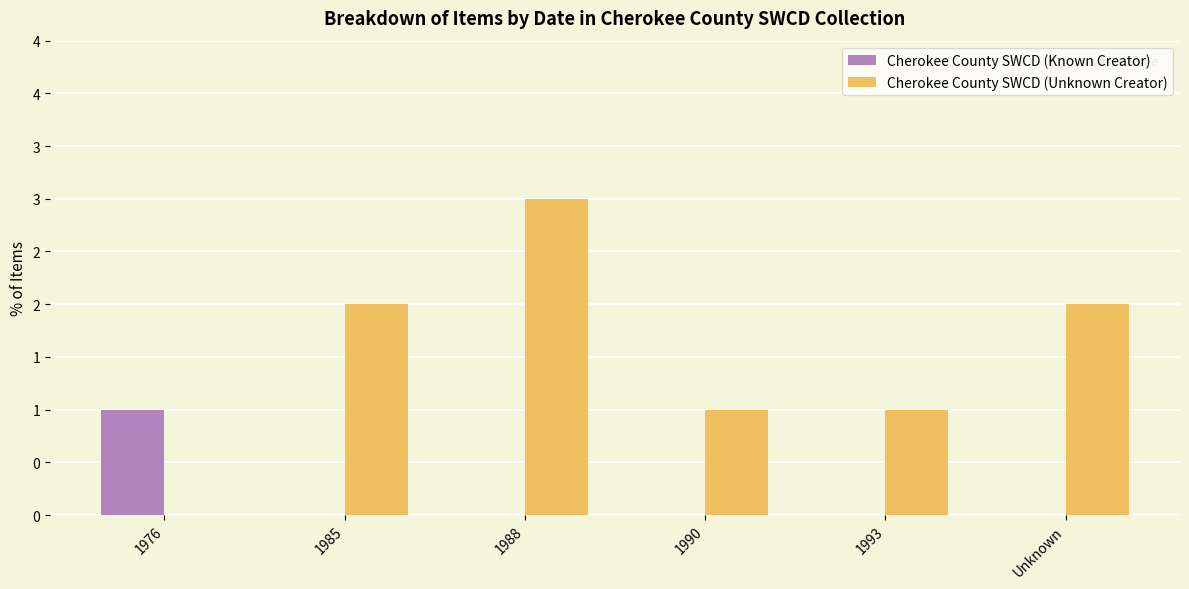

What are all the series names shown in the legend?

Cherokee County SWCD (Known Creator), Cherokee County SWCD (Unknown Creator)